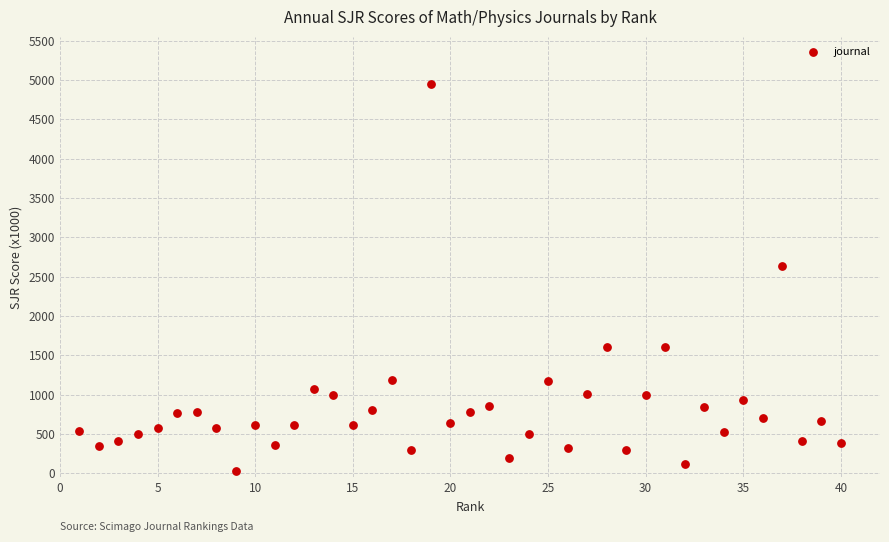

What Y value in the scatter plot is closest to 2493?

2641